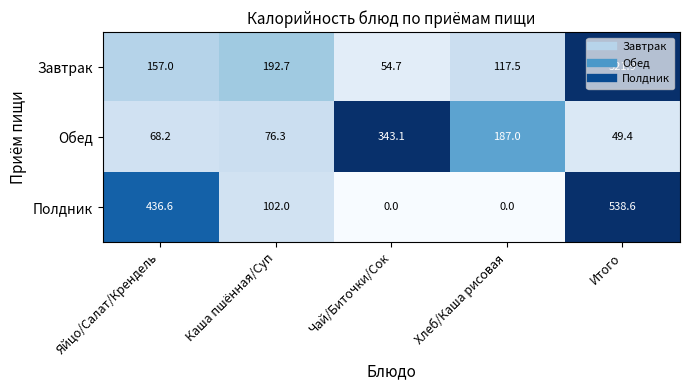

Is it true that Обед equals 163.6 at Чай/Биточки/Сок?

False